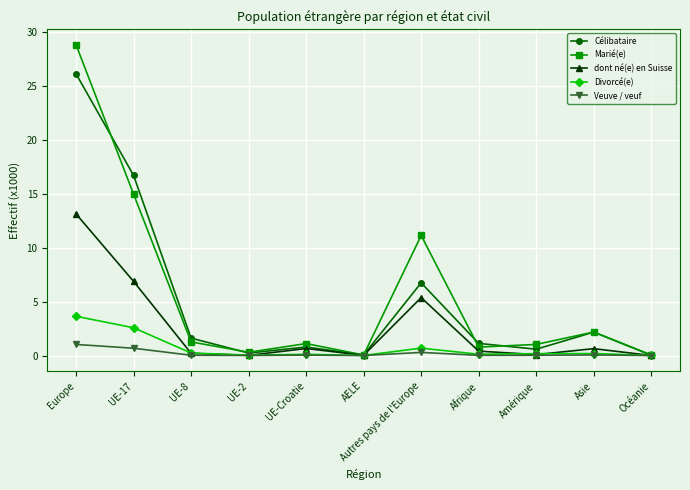

At which category does dont né(e) en Suisse reach its first local peak?

UE-Croatie